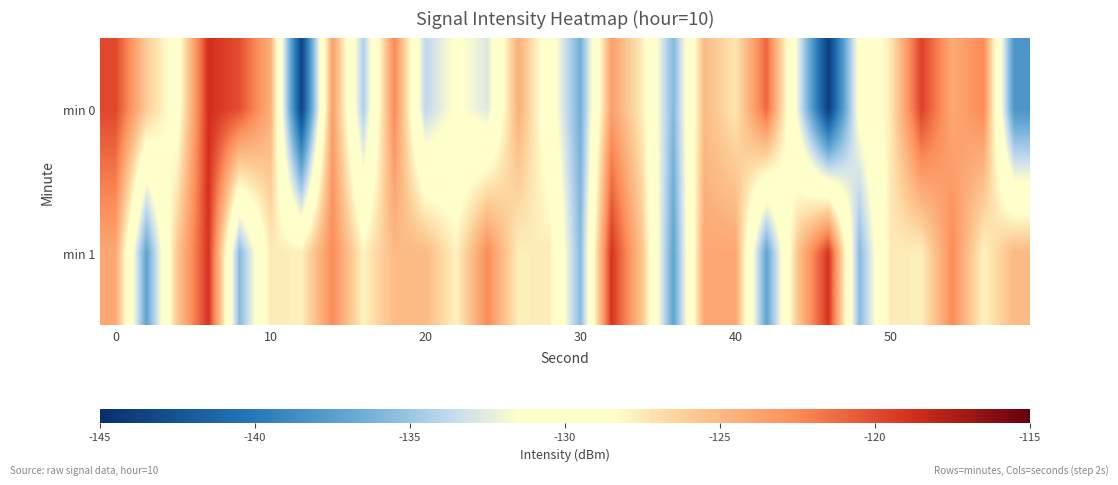

Reading left to right, transcribe all the data shown in this chart.

min 0: -119.8	-126.0	-129.5	-118.8	-120.1	-124.4	-143.6	-123.5	-134.4	-122.4	-133.8	-131.1	-132.8	-124.4	-130.1	-136.4	-123.6	-127.7	-135.8	-125.1	-127.3	-121.0	-132.1	-144.0	-130.8	-127.5	-119.6	-124.1	-122.5	-138.2
min 1: -124.0	-137.1	-125.7	-119.0	-135.7	-127.5	-127.7	-122.5	-127.9	-125.0	-125.0	-127.9	-122.5	-127.7	-127.5	-135.7	-119.0	-125.7	-137.1	-124.0	-124.0	-137.1	-125.7	-119.0	-135.7	-127.5	-127.7	-122.5	-127.9	-125.0